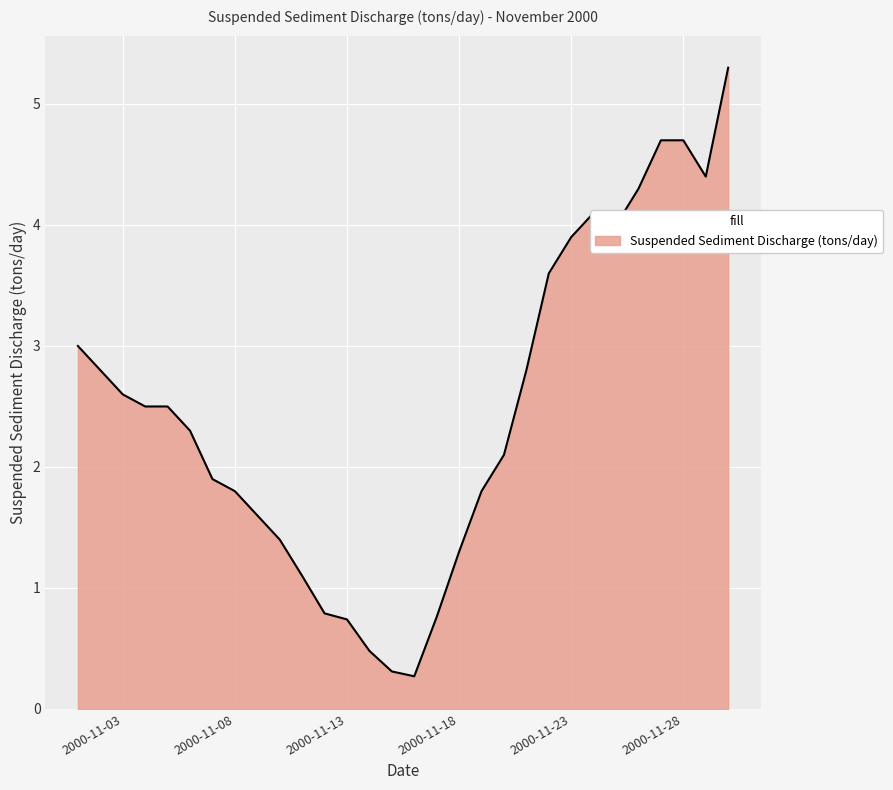

What is the minimum value shown in the chart?

0.3